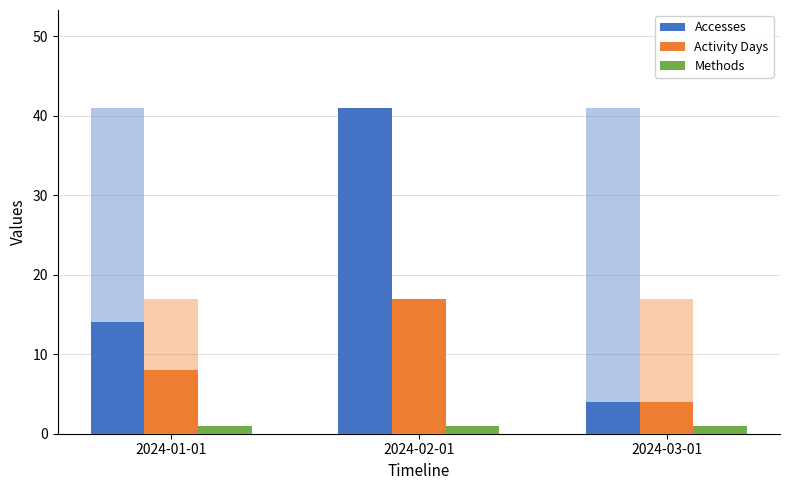

At which label does Methods reach its minimum?

2024-01-01